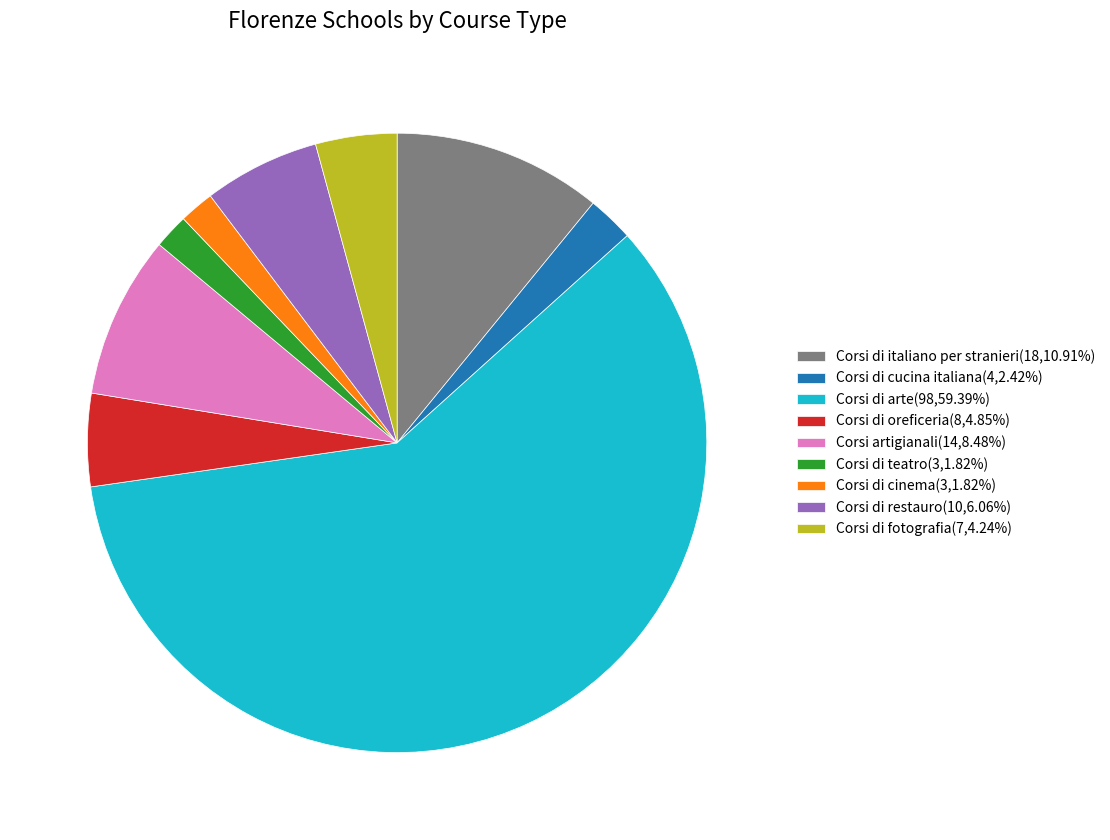

What is the ratio of the value at Corsi di arte(98,59.39%) to the value at Corsi artigianali(14,8.48%)?

7.0